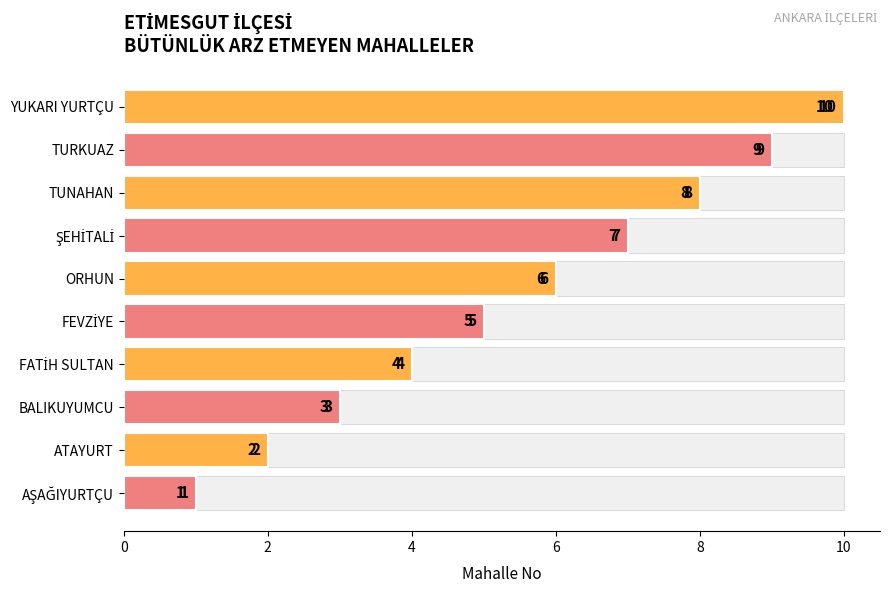

Count the values in the range 3 to 8.

6